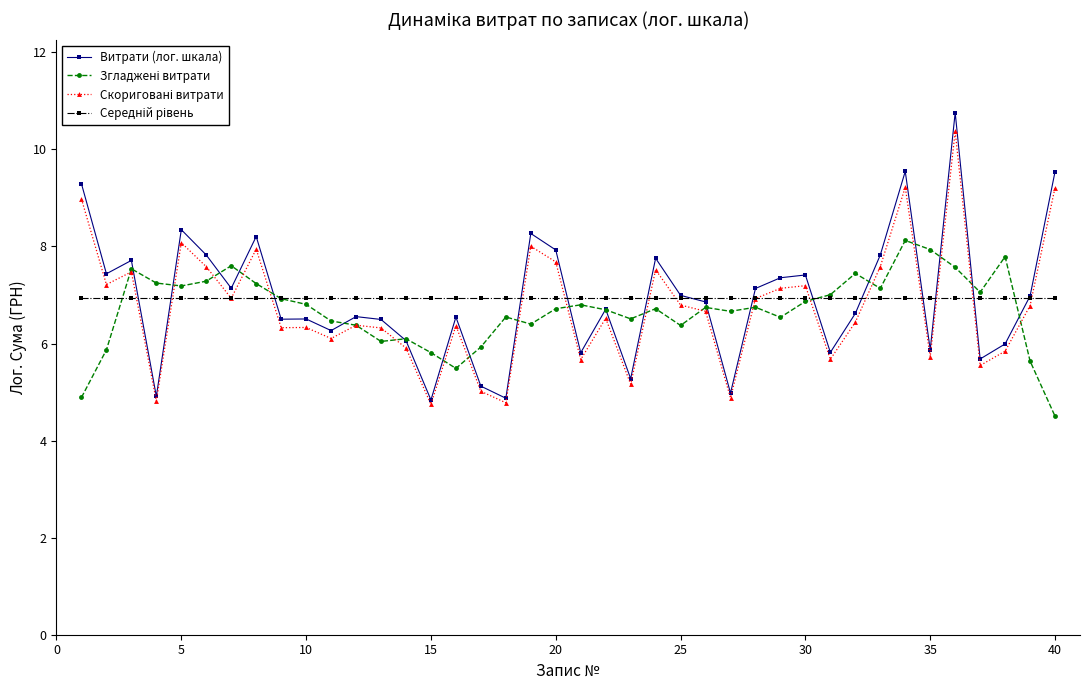

What is the value of the Витрати (лог. шкала) point at the 34th from the left?

9.5